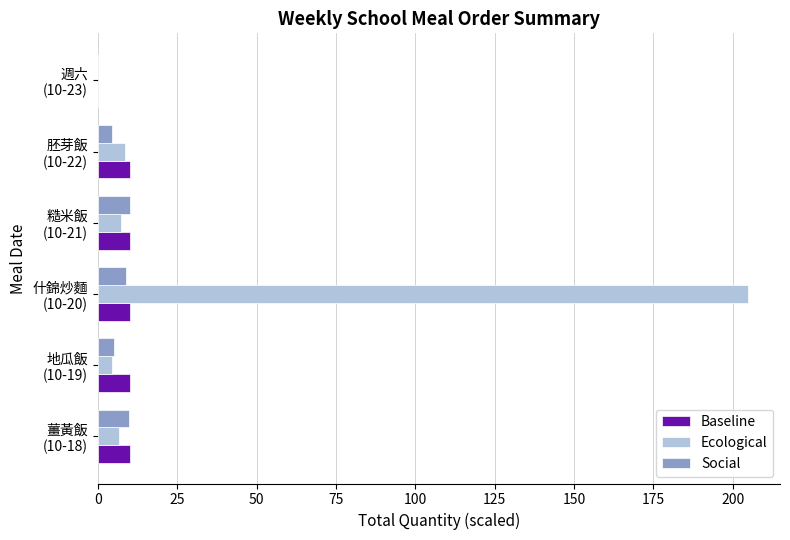

Count the number of categories in the chart.

6